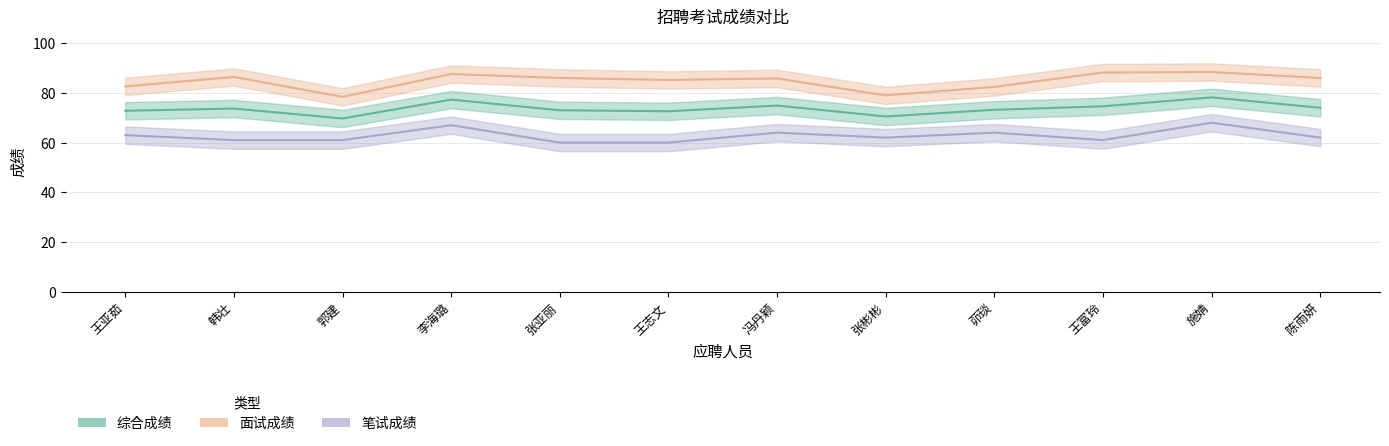

The value of 笔试成绩 at 茆琰 is 64.0. True or false?

True